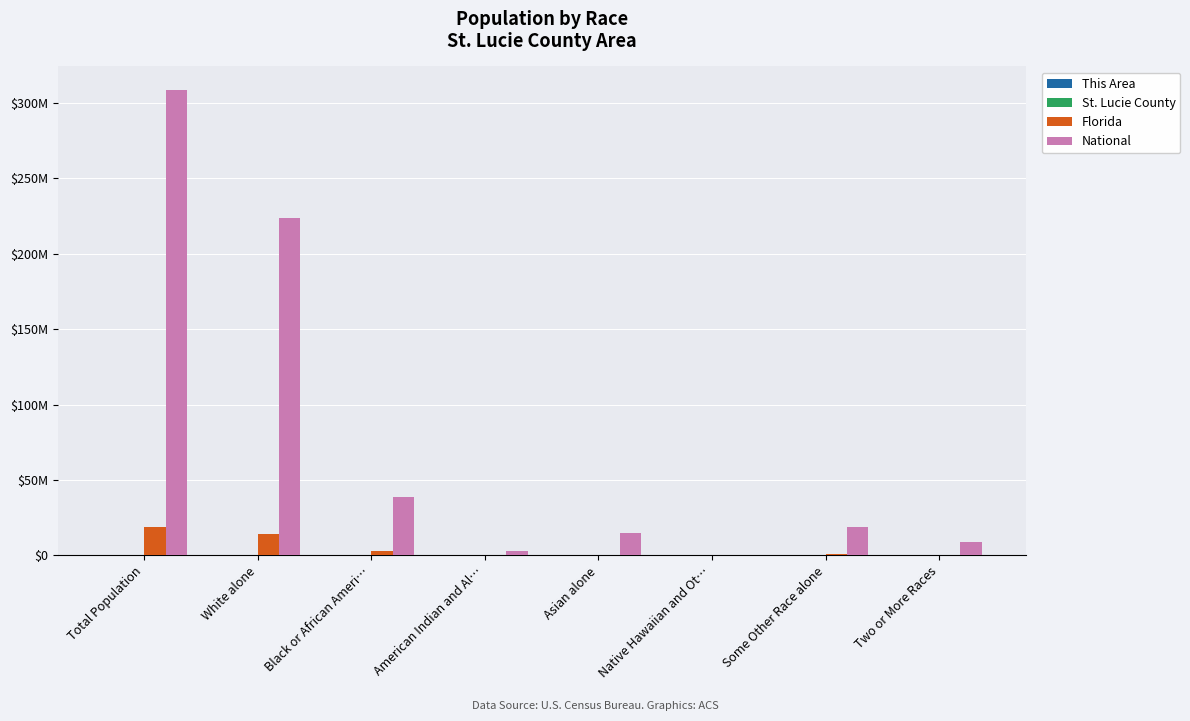

What is the maximum value for This Area?

4259